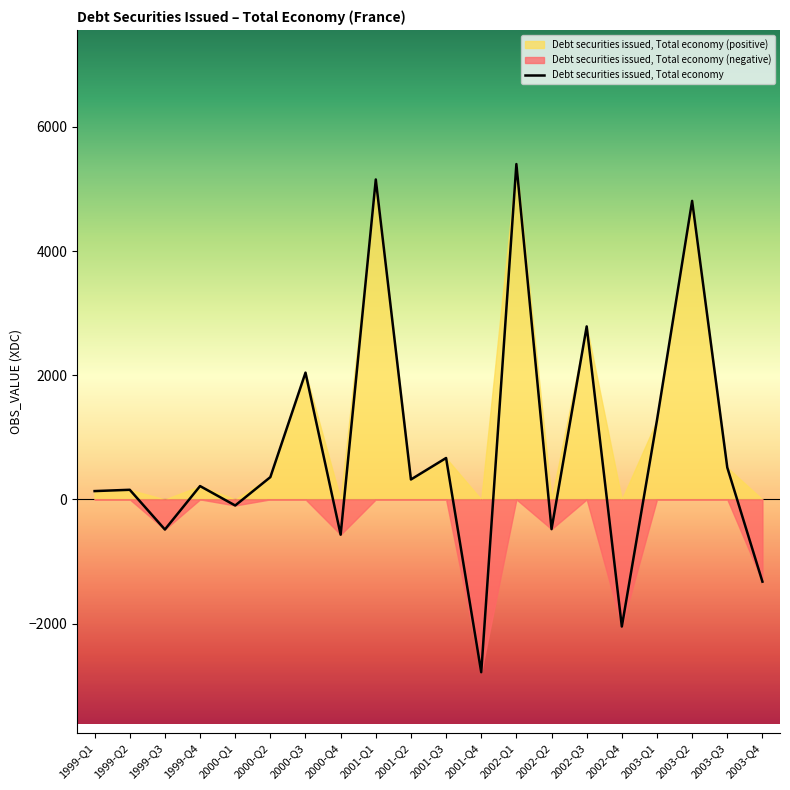

Reading right to left, extract all data points from this chart.

2003-Q4=-1325	2003-Q3=514	2003-Q2=4809	2003-Q1=1277	2002-Q4=-2048	2002-Q3=2787	2002-Q2=-479	2002-Q1=5402	2001-Q4=-2784	2001-Q3=667	2001-Q2=321	2001-Q1=5154	2000-Q4=-568	2000-Q3=2042	2000-Q2=359	2000-Q1=-98	1999-Q4=215	1999-Q3=-485	1999-Q2=155	1999-Q1=134